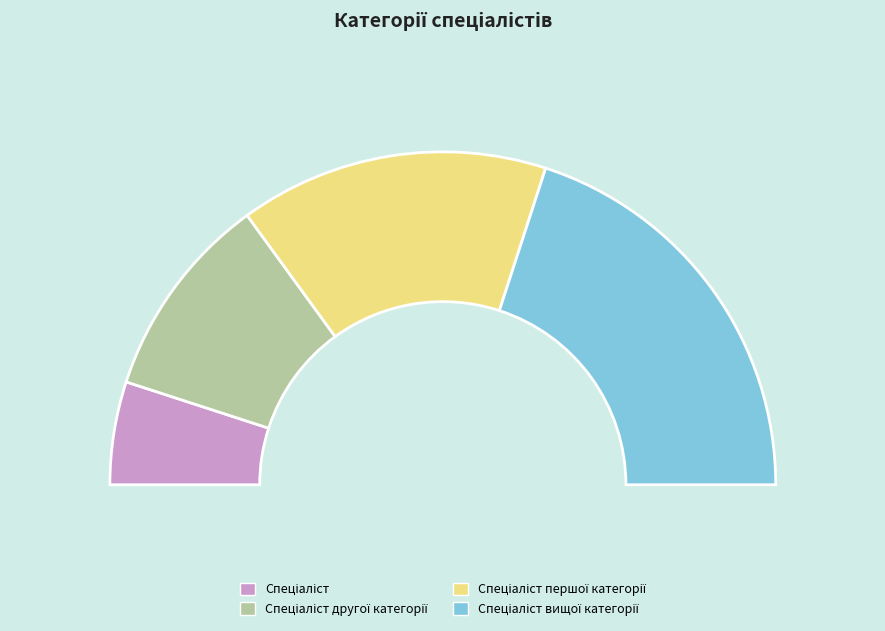

Which category has the biggest portion of the pie?

Спеціаліст вищої категорії